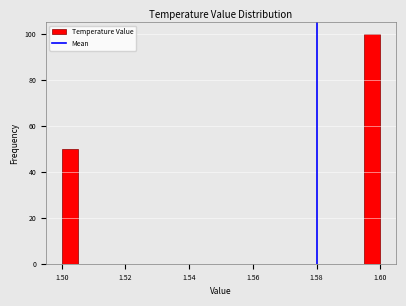

Around what value on the x-axis is the tallest bar? Give the approximate position of its centre, as read against the axis.

1.598